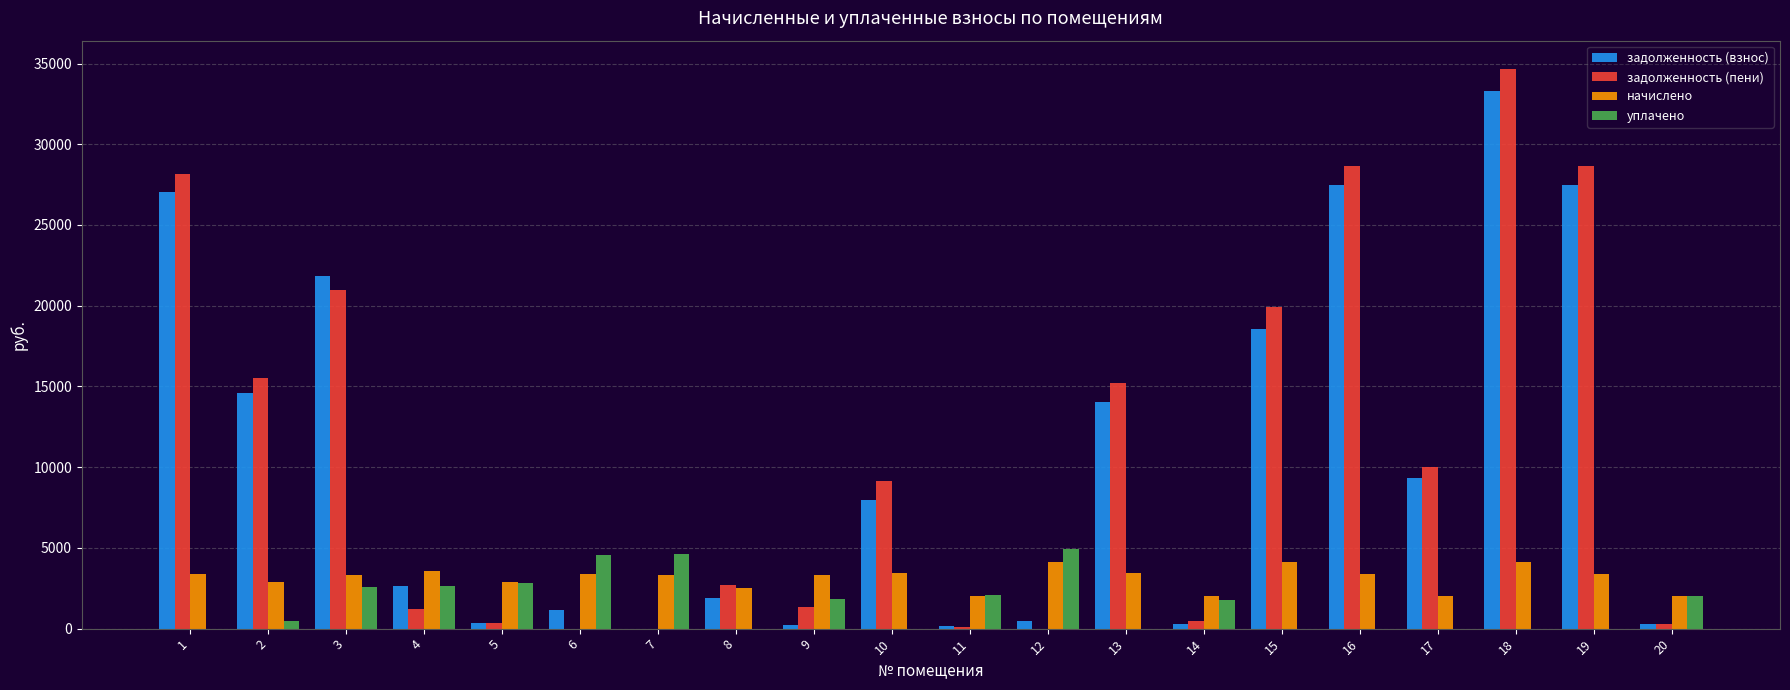

The задолженность (взнос) series shows 0.0 at 7. True or false?

True